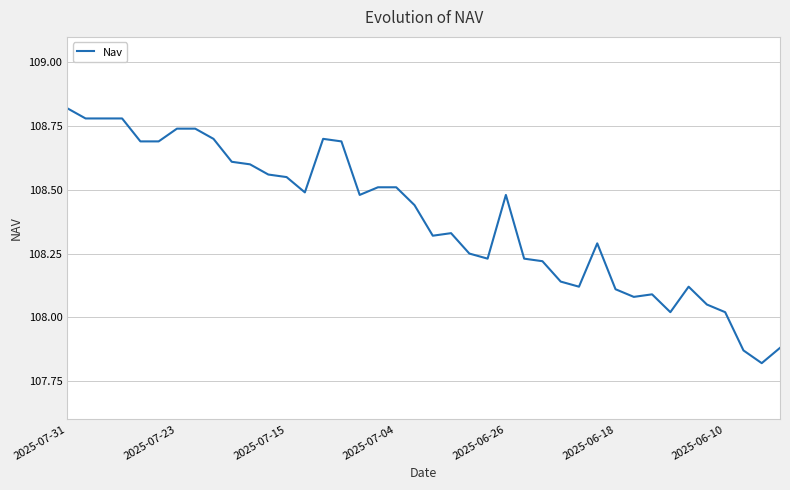

What is the difference between the maximum and minimum values?

1.0